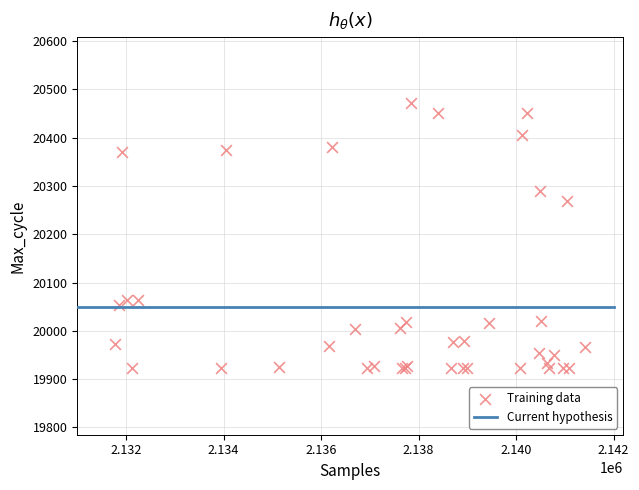

What Y value in the scatter plot is closest to 20196?

20268